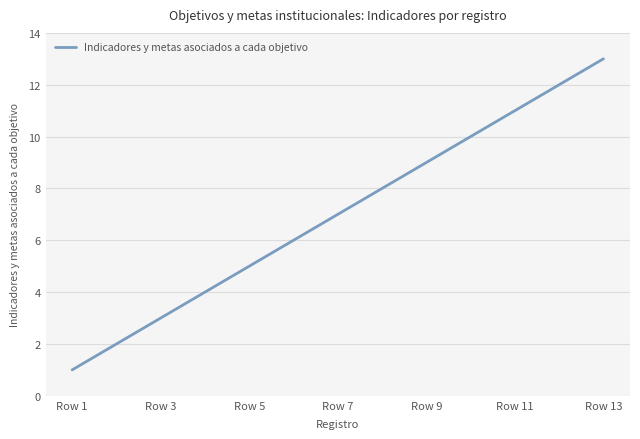

What is the difference between the second highest and second lowest values?

10